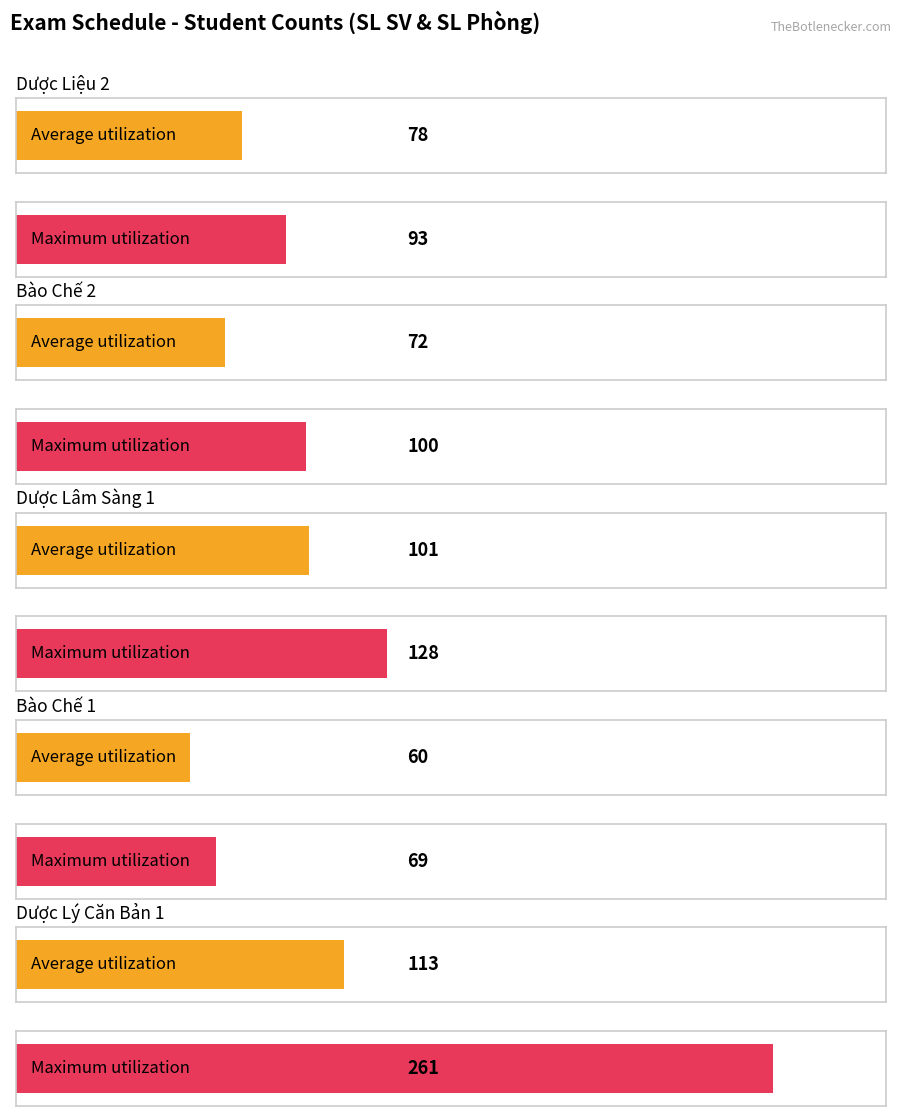

Count the number of data series in this chart.

2